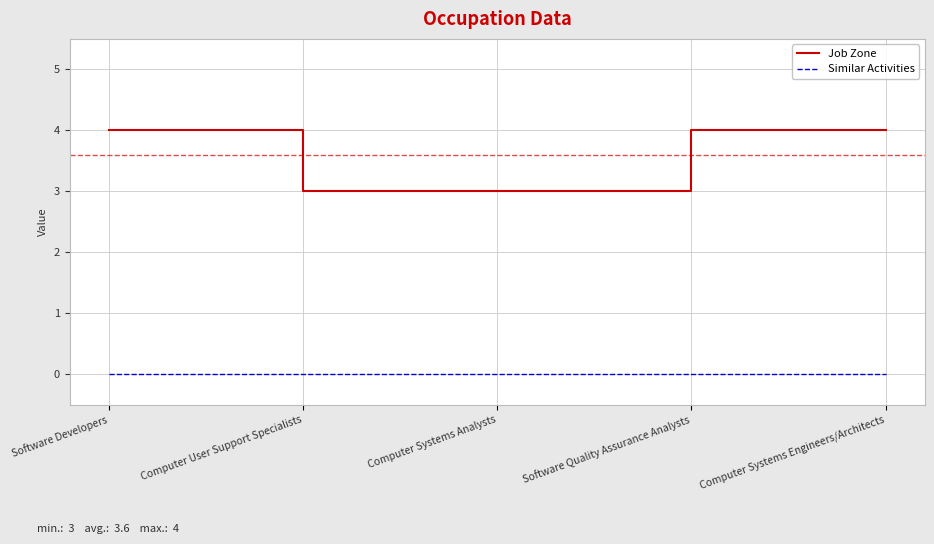

What is the total value across all series at Software Quality Assurance Analysts?

4